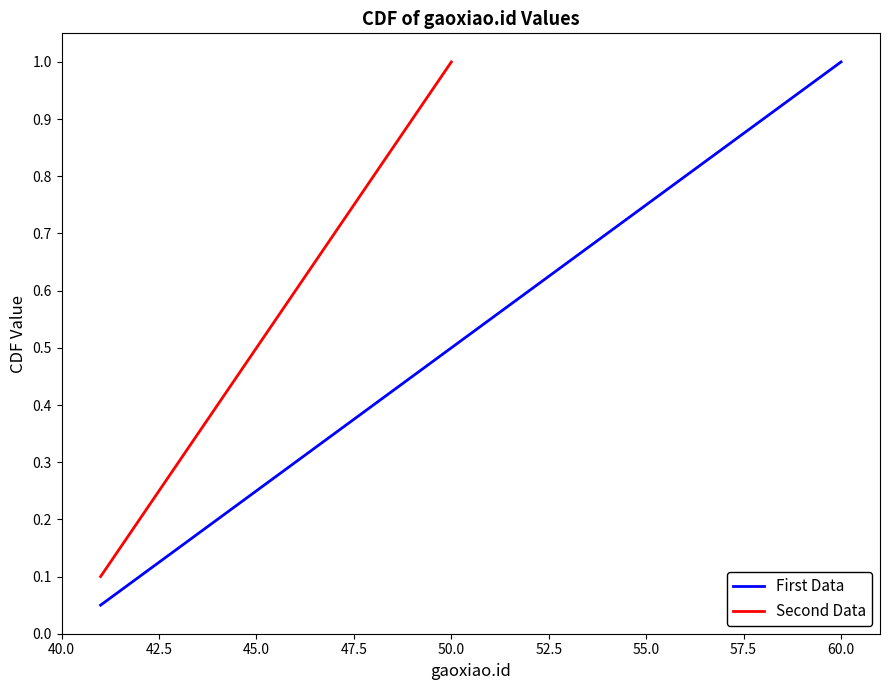

Does the chart have visible grid lines?

No